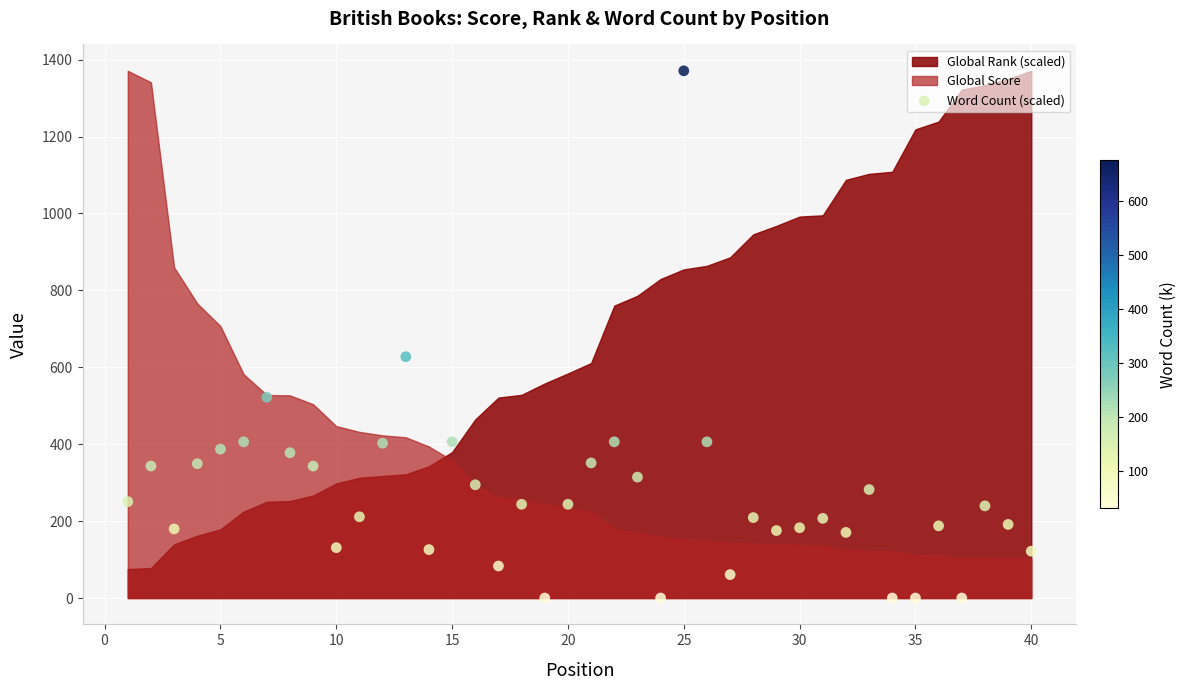

What is the range of X values (max minus min)?

39.0